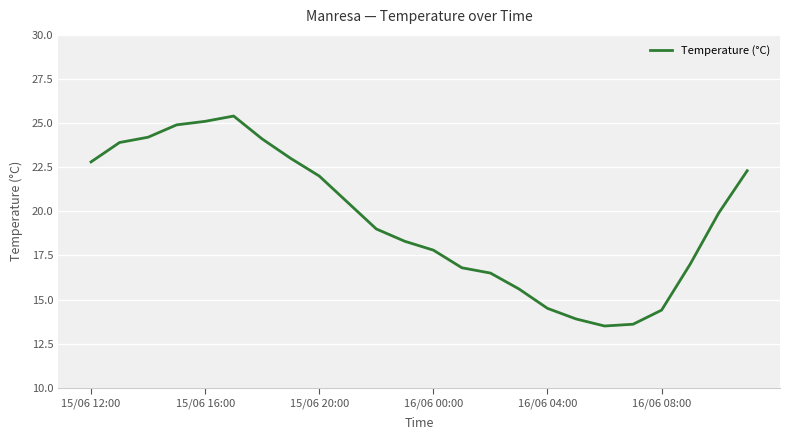

Reading left to right, what are all the values shown in this chart?

22.8	23.9	24.2	24.9	25.1	25.4	24.1	23.0	22.0	20.5	19.0	18.3	17.8	16.8	16.5	15.6	14.5	13.9	13.5	13.6	14.4	17.0	19.9	22.3